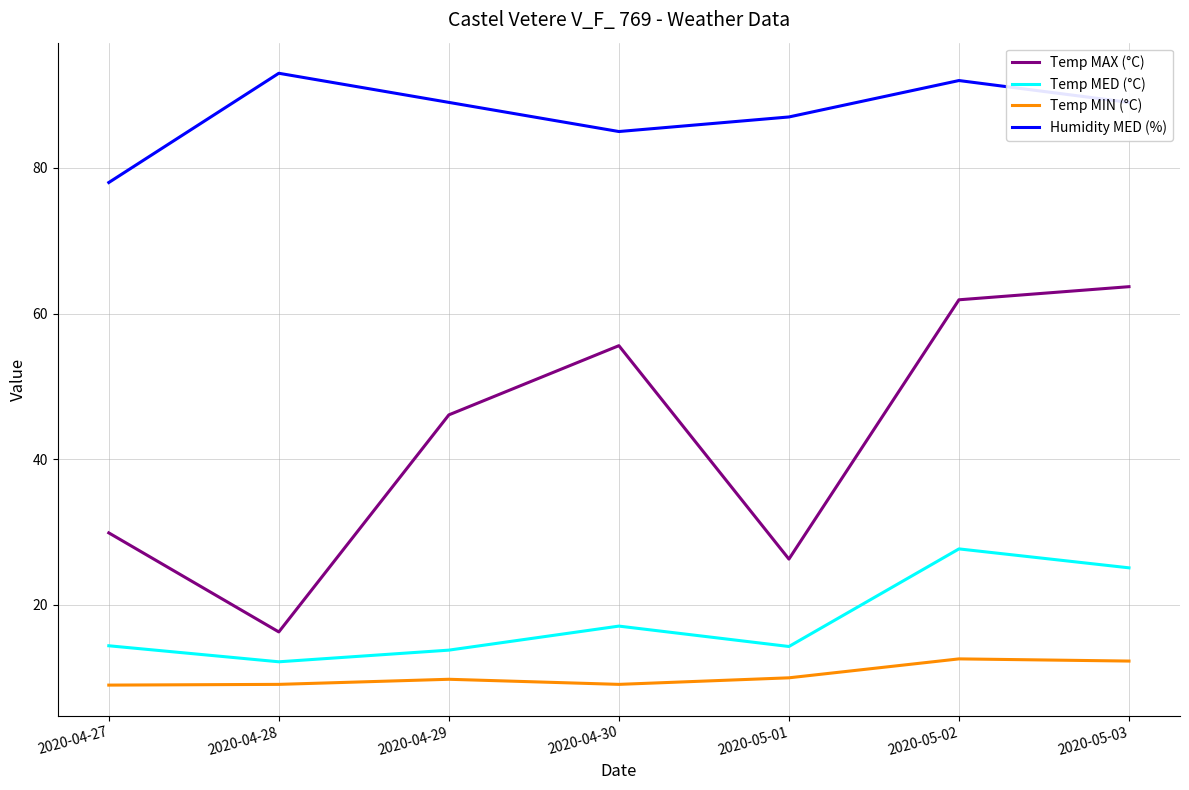

True or false: Temp MED (°C) and Temp MIN (°C) cross at least once.

False